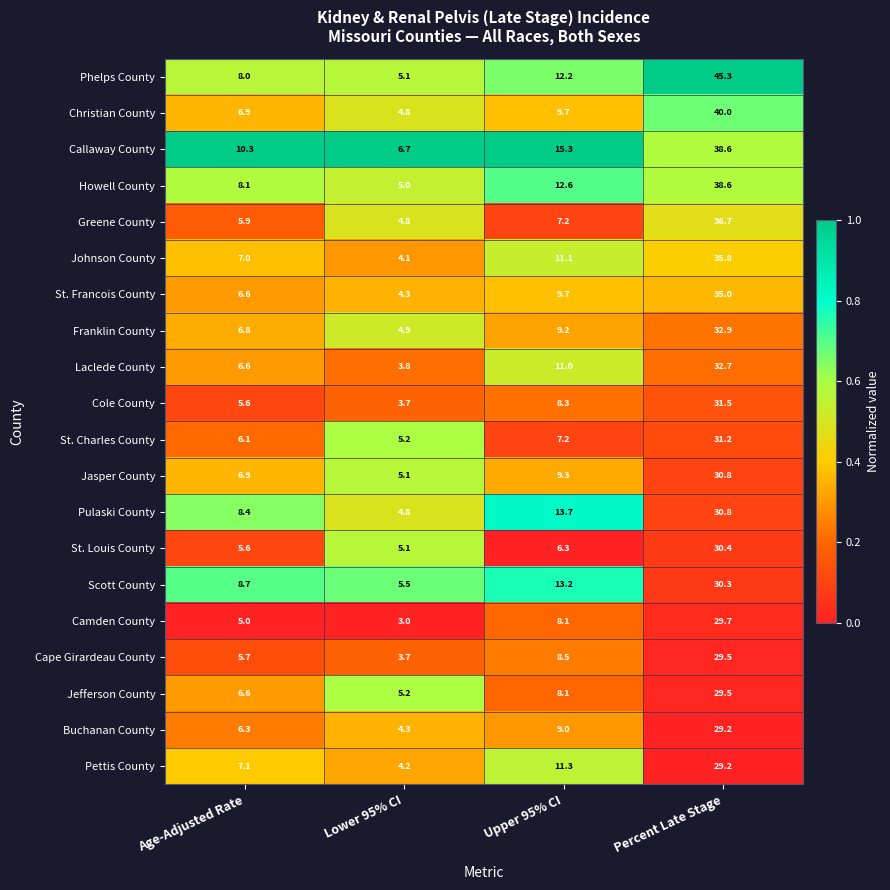

Rank the categories by St. Louis County value from lowest to highest.

Lower 95% CI, Age-Adjusted Rate, Upper 95% CI, Percent Late Stage